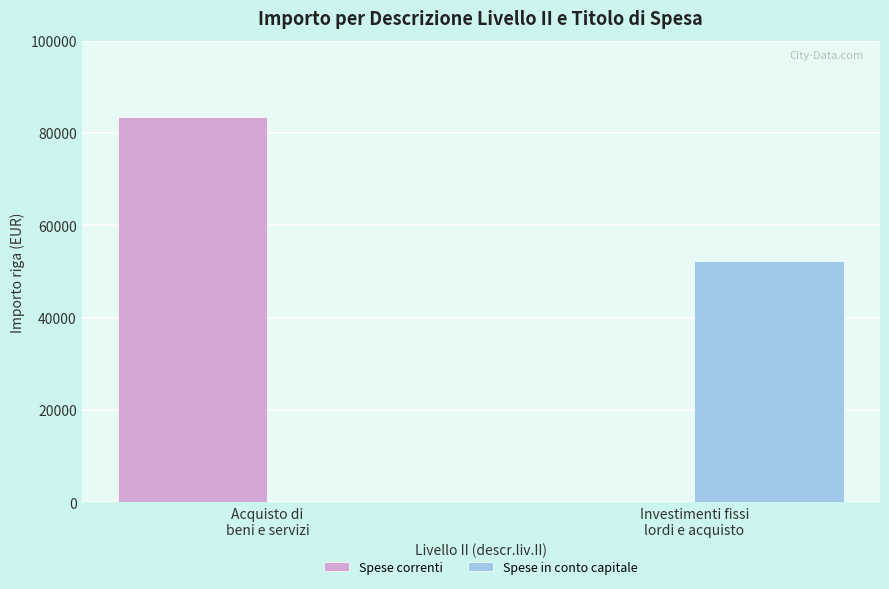

What is the total value across all series at Acquisto di
beni e servizi?

83468.6